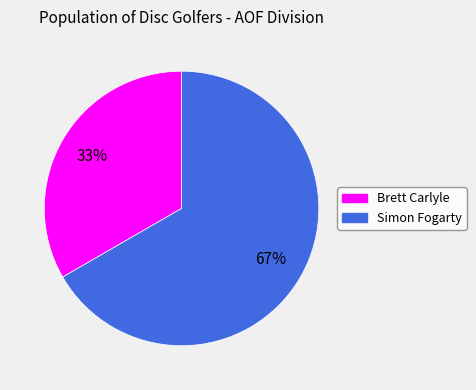

Count the number of slices in the pie.

2